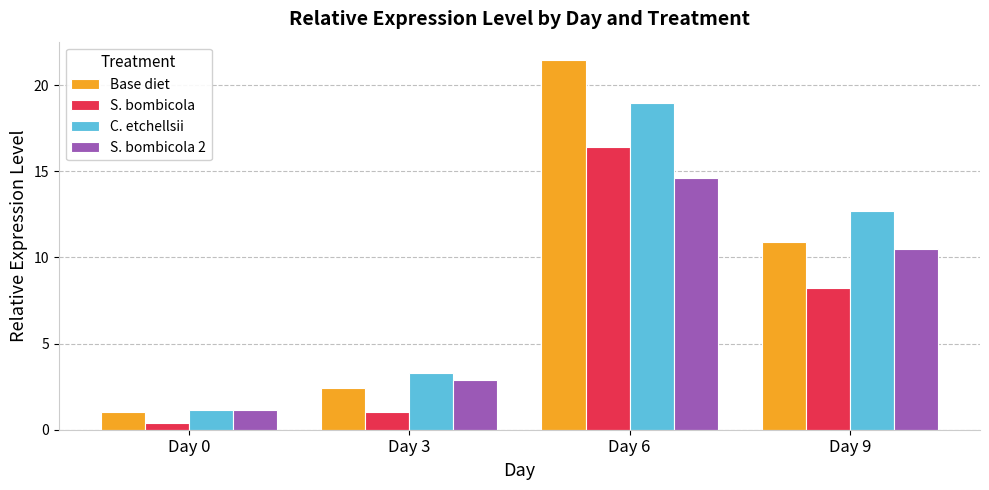

Which category has the lowest value across all series?

Day 0